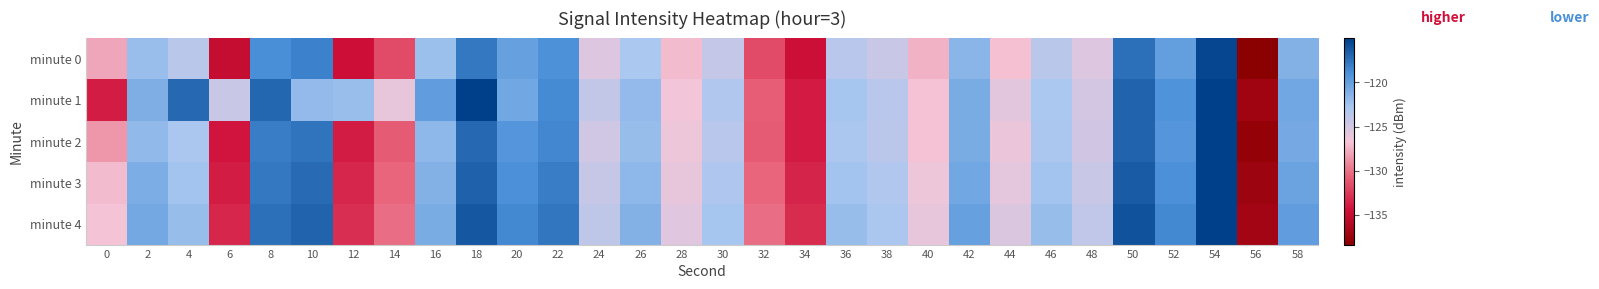

What is the spread (max minus min) of values at 2?

1.6